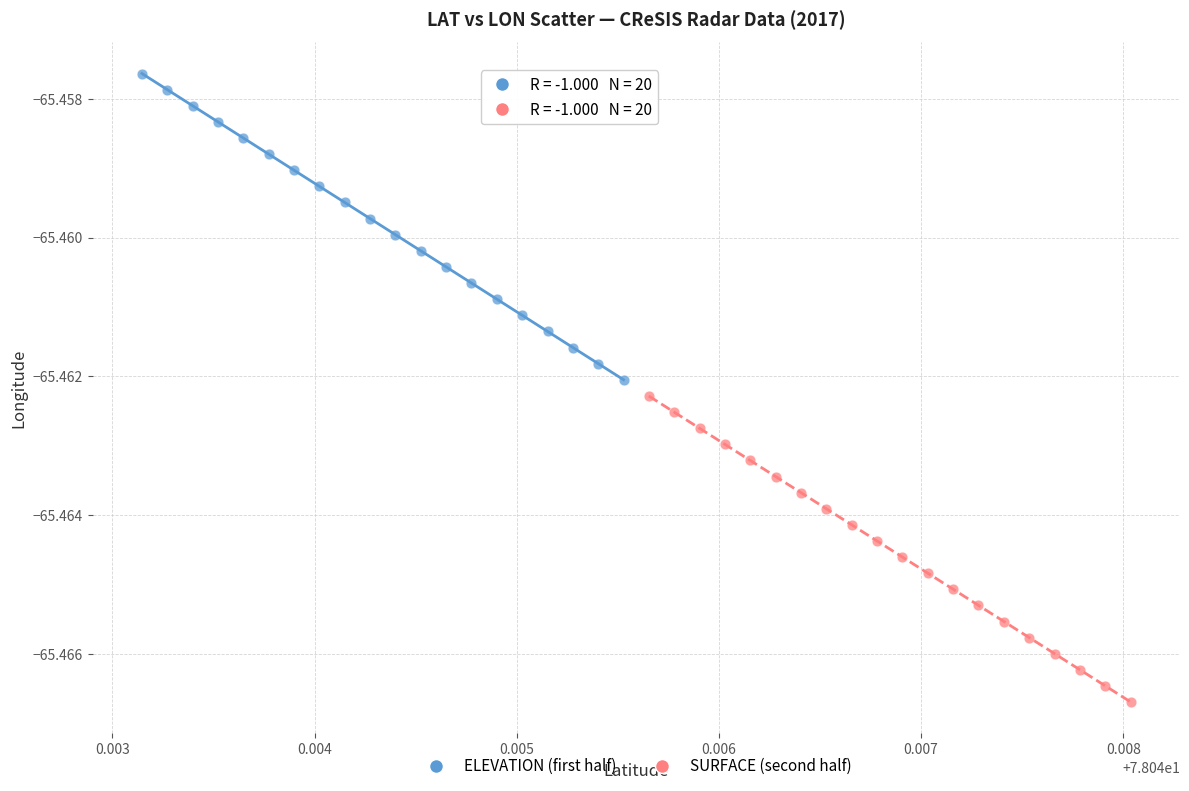

What are all the series names shown in the legend?

ELEVATION (first half), SURFACE (second half)